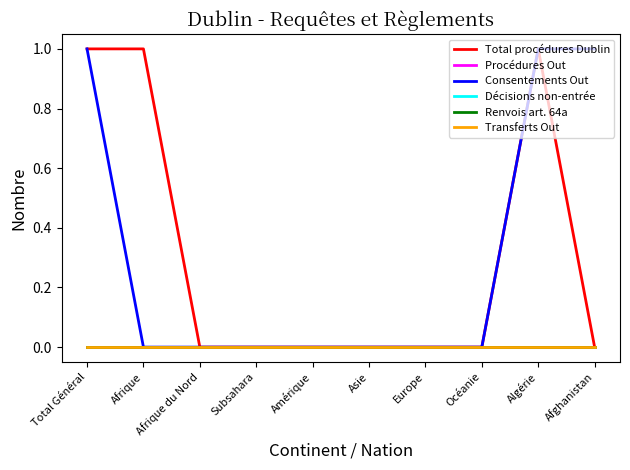

What is the label of the 7th point from the left?

Europe